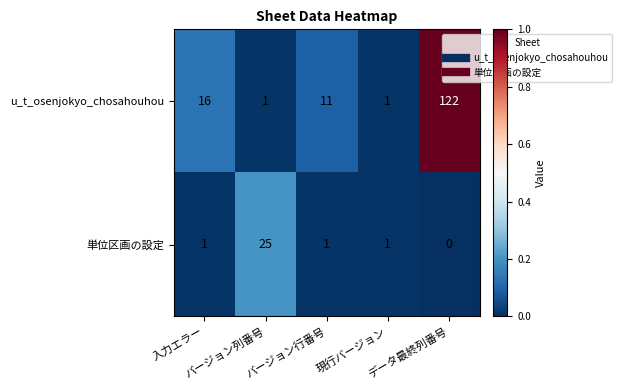

What is the total value across all series at 入力エラー?

17